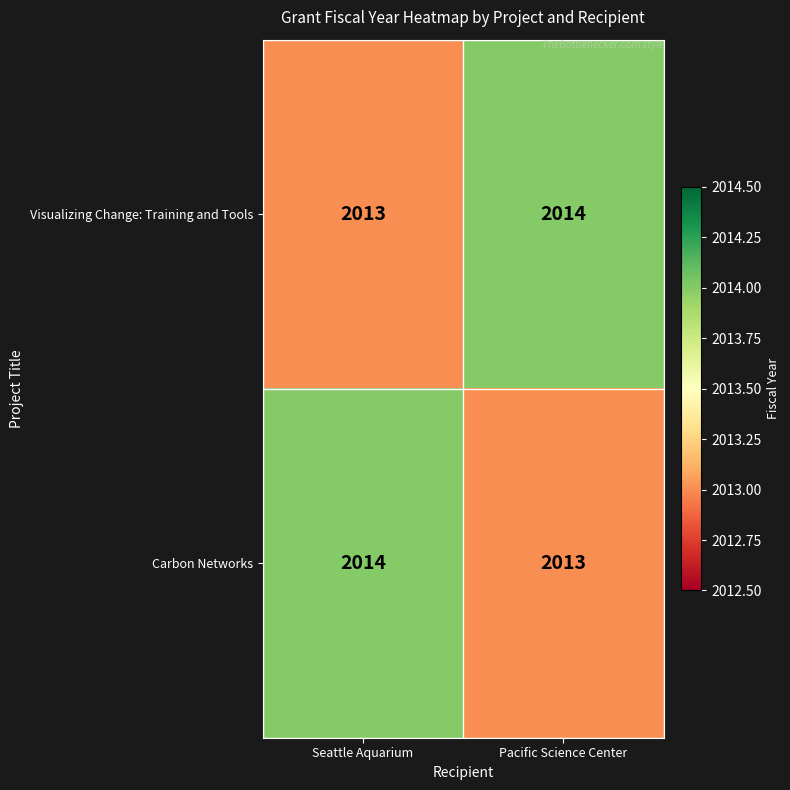

Reading right to left, what are all the values shown in this chart?

Visualizing Change: Training and Tools: Pacific Science Center=2014	Seattle Aquarium=2013
Carbon Networks: Pacific Science Center=2013	Seattle Aquarium=2014